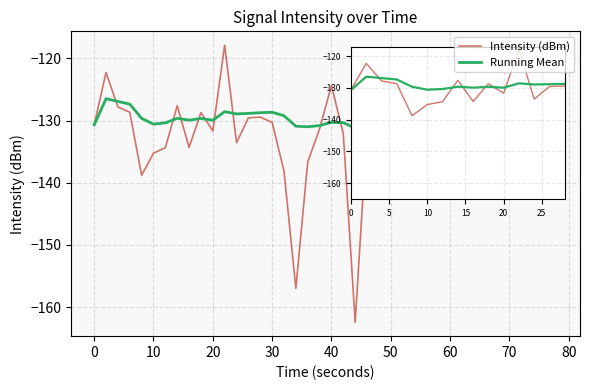

Which series has the widest spread of values?

Intensity (dBm)